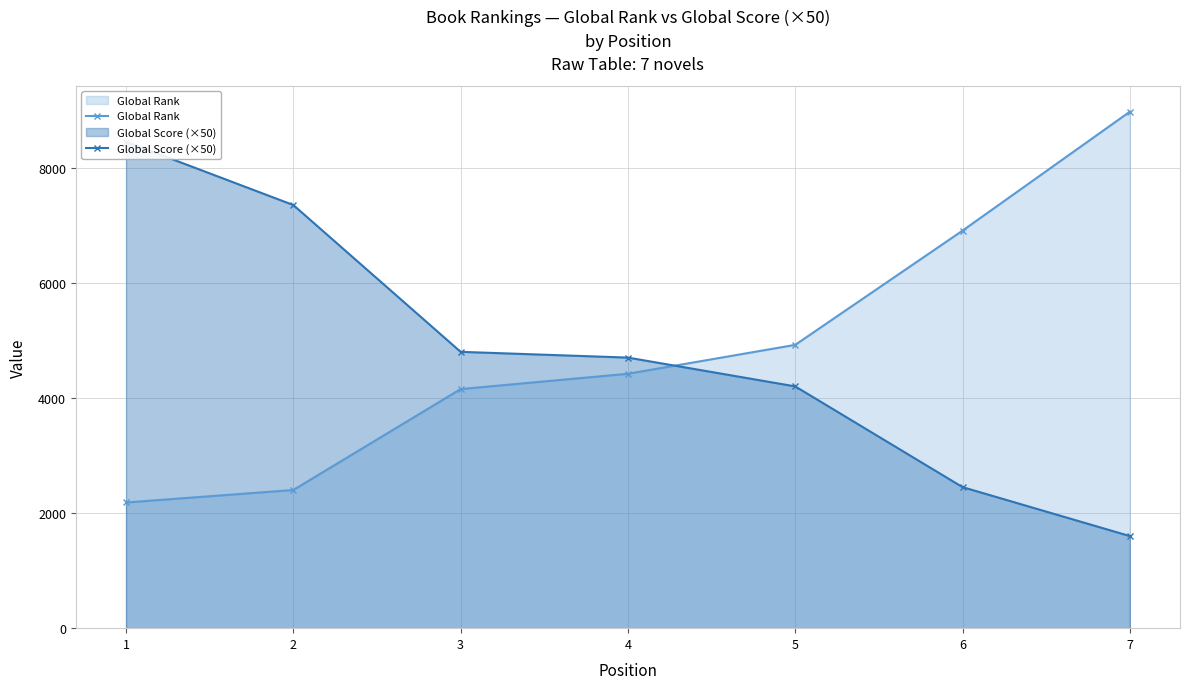

True or false: Global Score (×50) has a value of 4200 at 5.

True